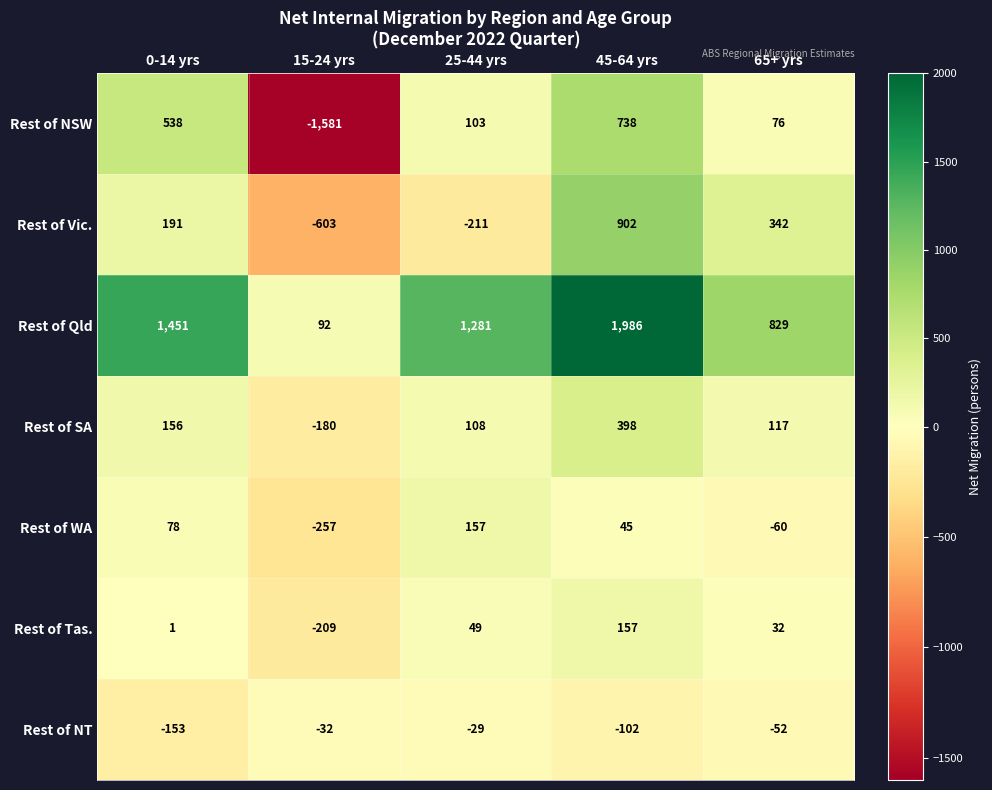

What is the difference between the second highest and second lowest values in the Rest of NSW series?

462